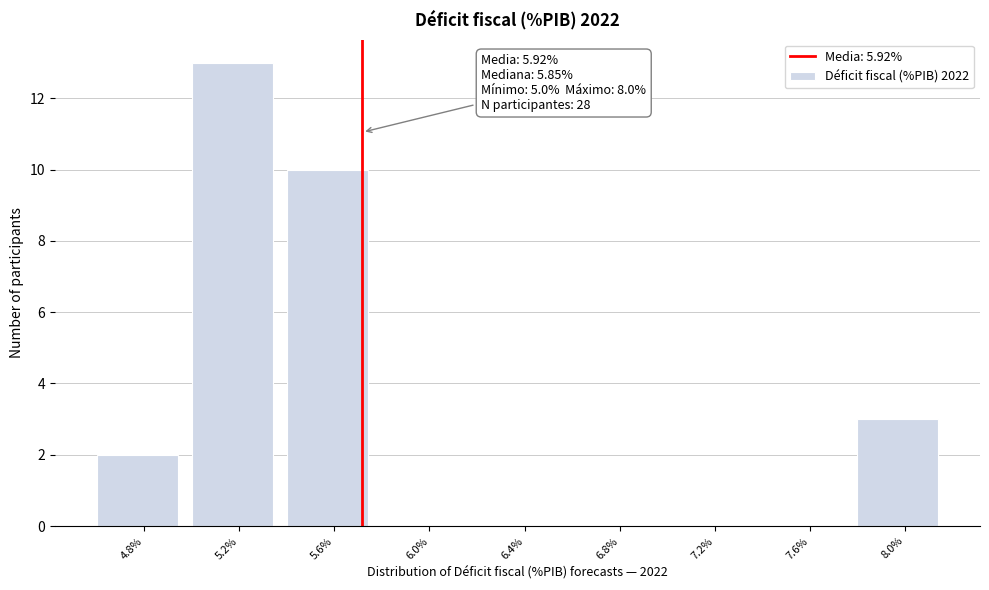

Reading left to right, transcribe all the data shown in this chart.

4.8%=2	5.2%=13	5.6%=10	6.0%=0	6.4%=0	6.8%=0	7.2%=0	7.6%=0	8.0%=3